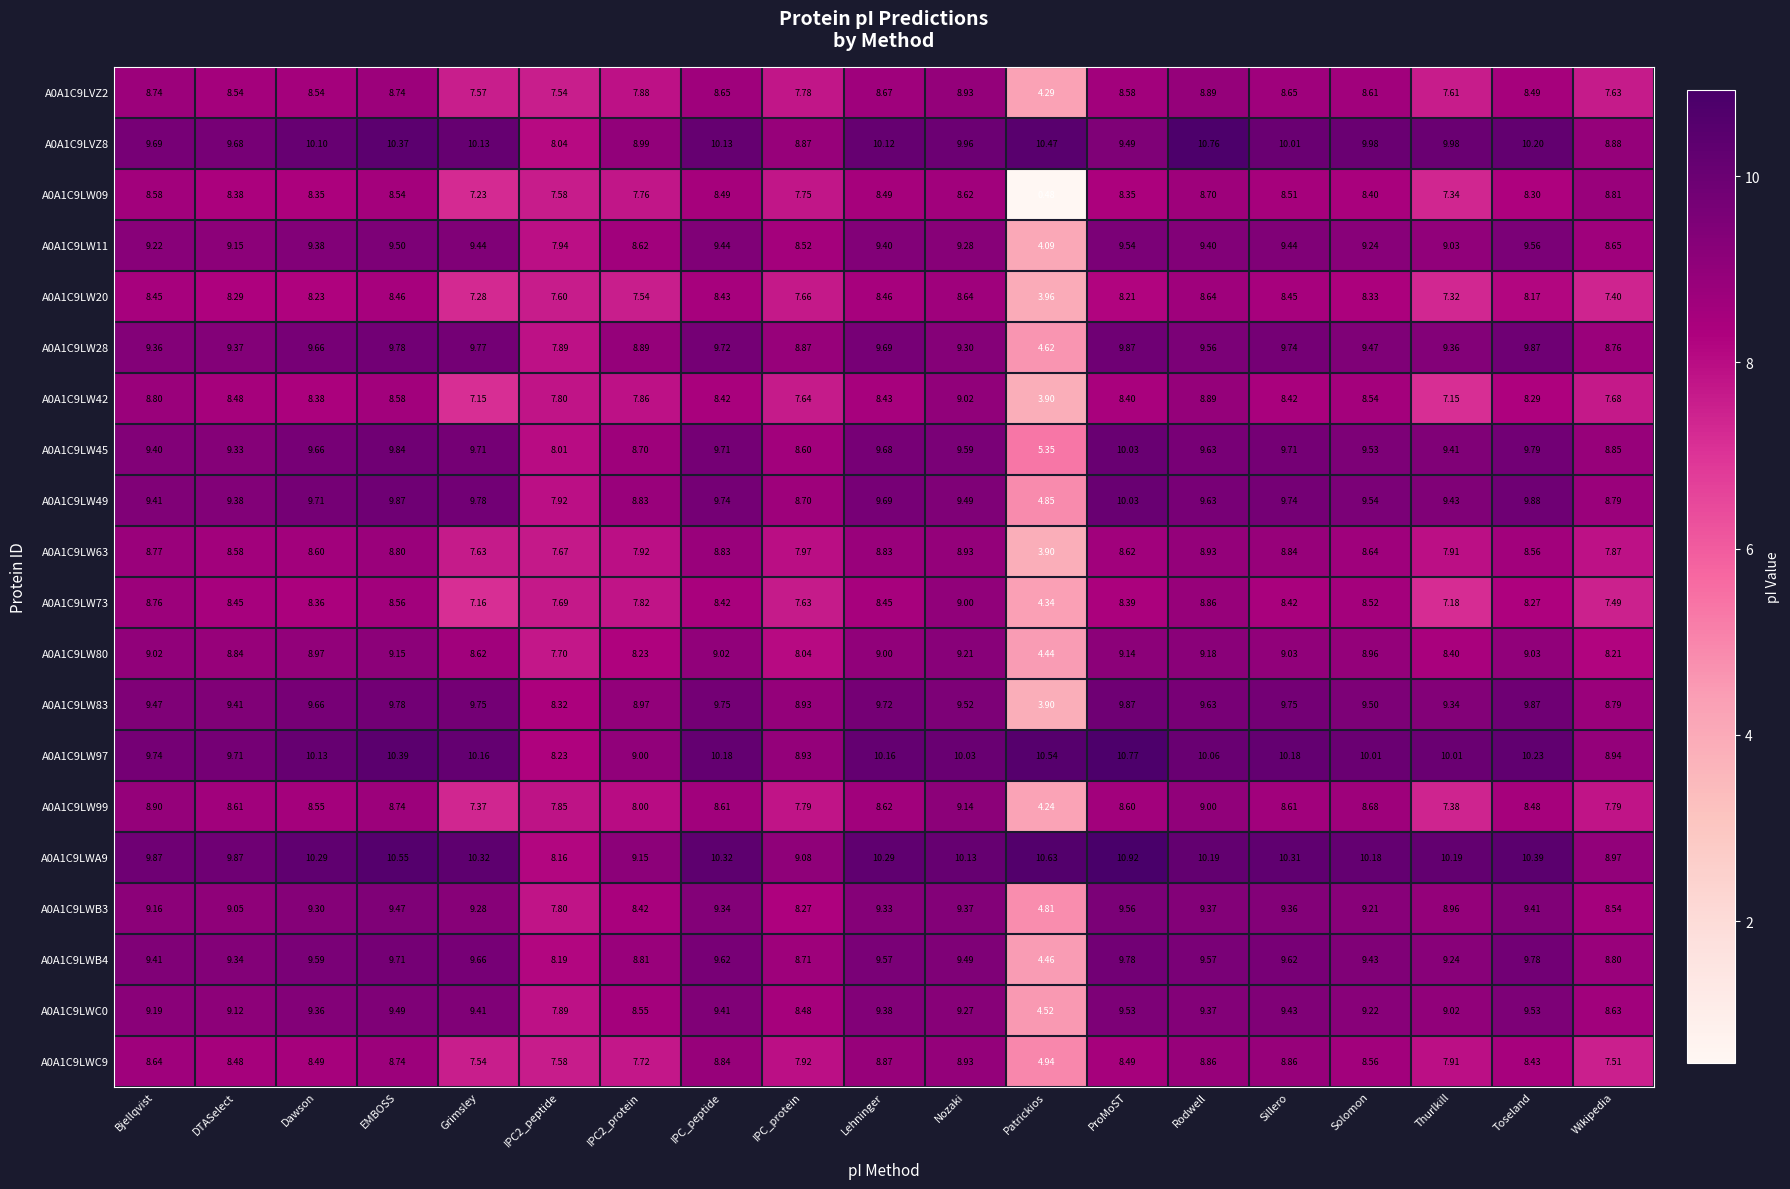

At which label does A0A1C9LW97 reach its peak?

ProMoST